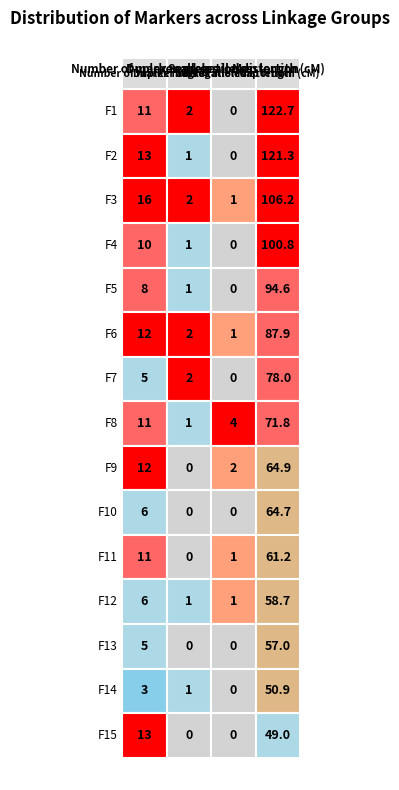

What is the difference between the highest and lowest values at 1?

2.0